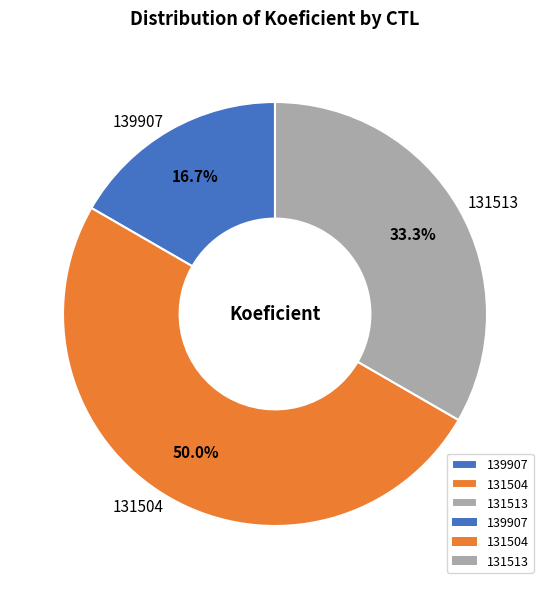

How much of the chart is everything except 131504?

50.0%